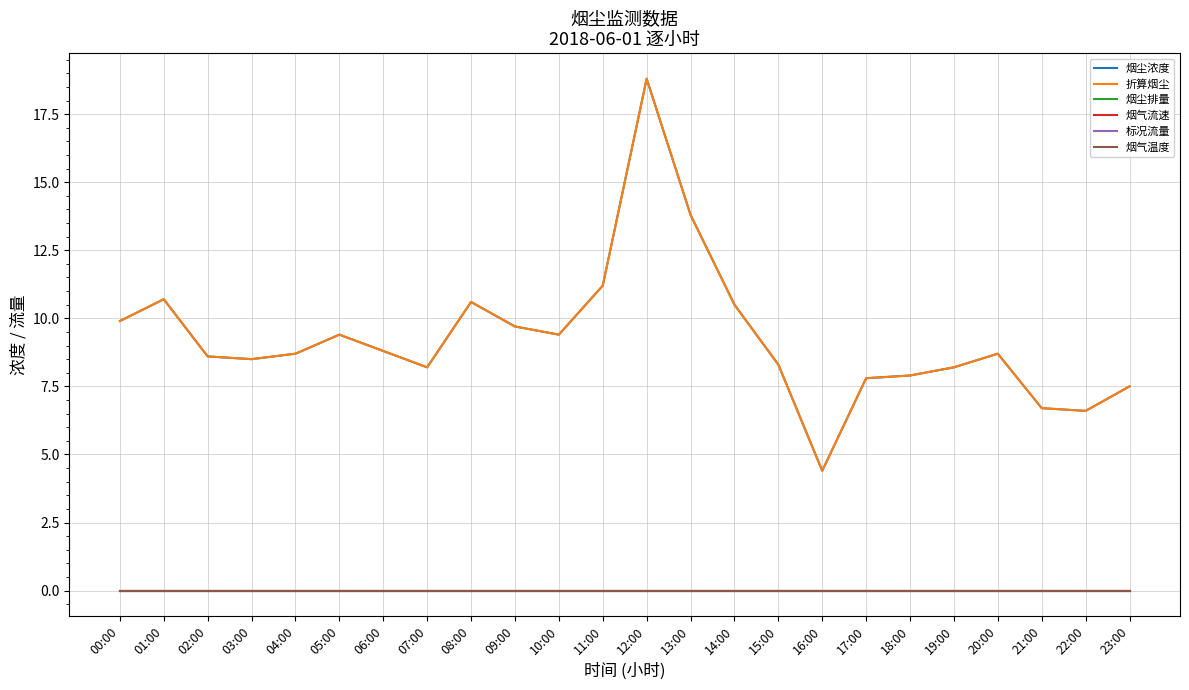

Does the chart display data point markers on the line(s)?

No